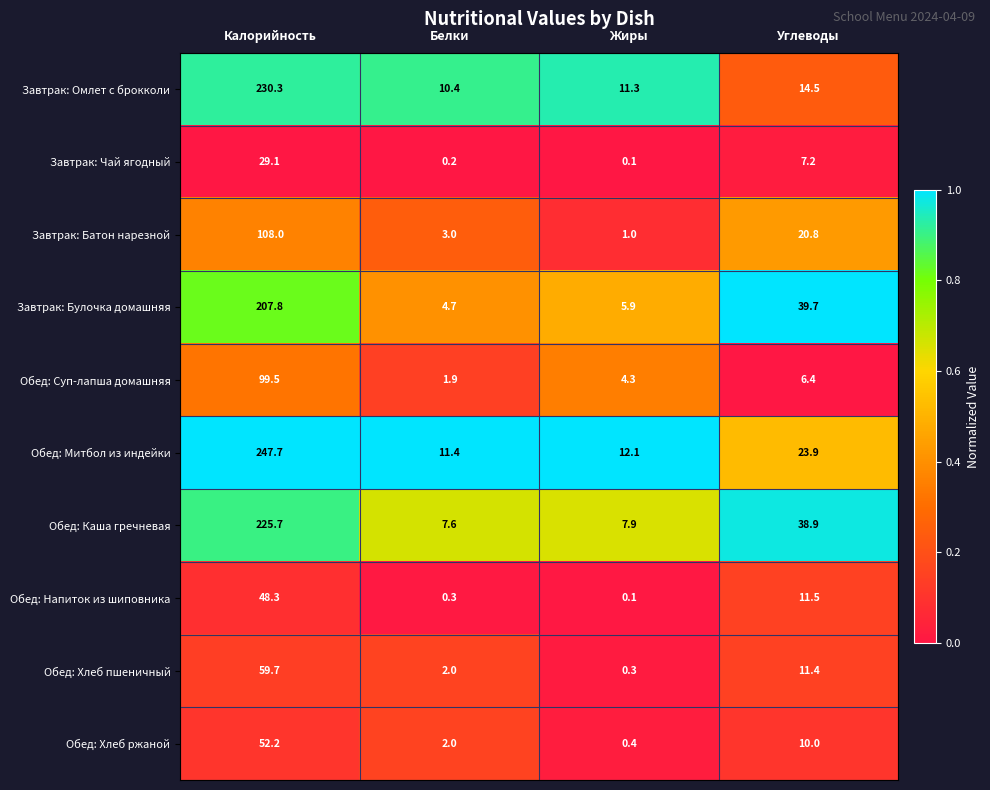

What is the difference between the maximum and minimum values in the Обед: Каша гречневая series?

218.1